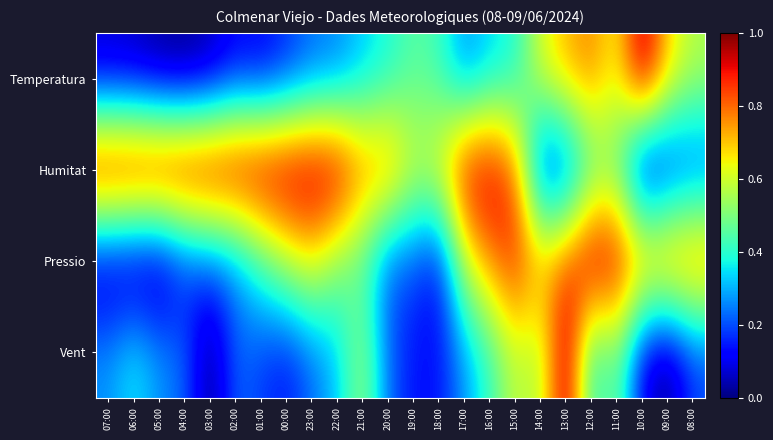

What is the total value across all series at 13:00?

2.7